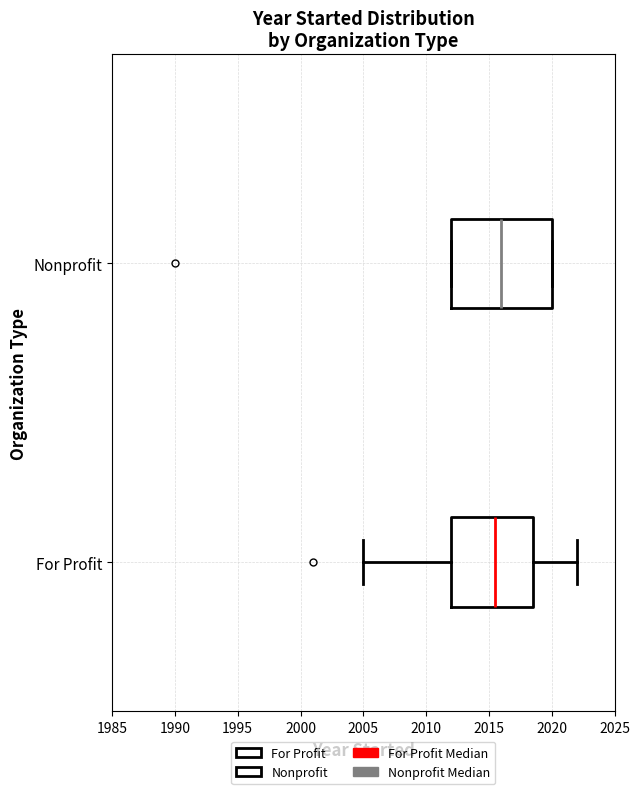

Comparing the boxes themselves (not the whiskers), which one is the widest?

Nonprofit